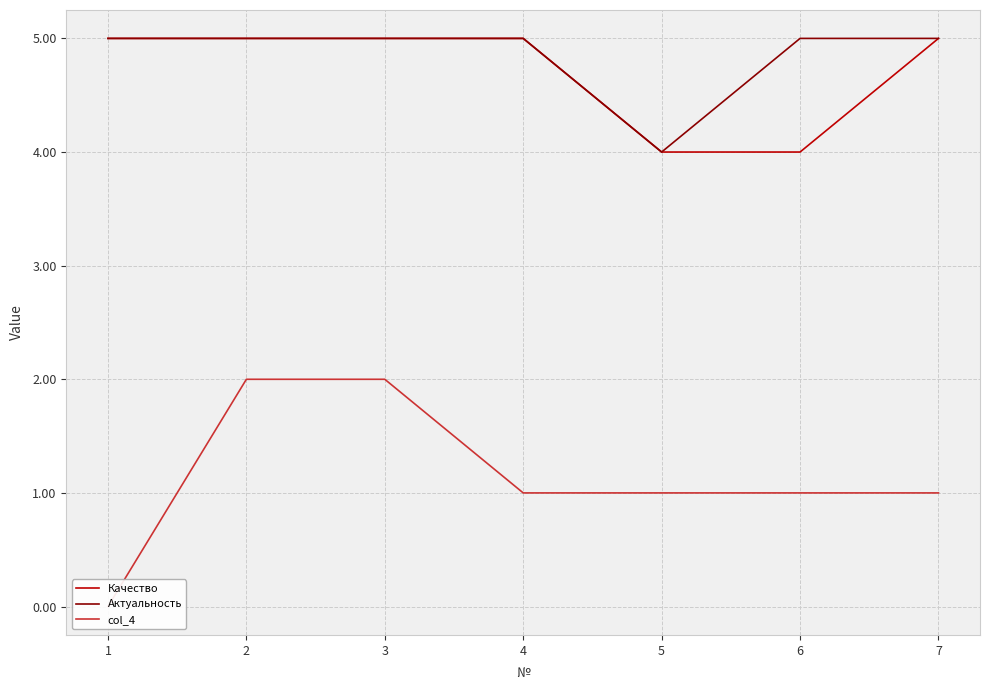

Reading left to right, transcribe all the data shown in this chart.

Качество: 1=5	2=5	3=5	4=5	5=4	6=4	7=5
Актуальность: 1=5	2=5	3=5	4=5	5=4	6=5	7=5
col_4: 1=0	2=2	3=2	4=1	5=1	6=1	7=1